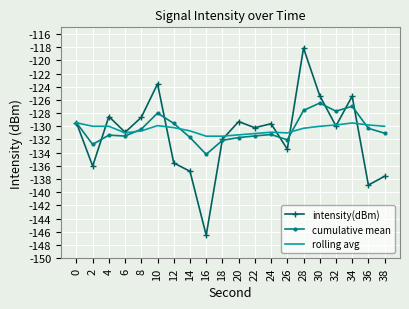

What is the total value across all series at 22?

-392.8